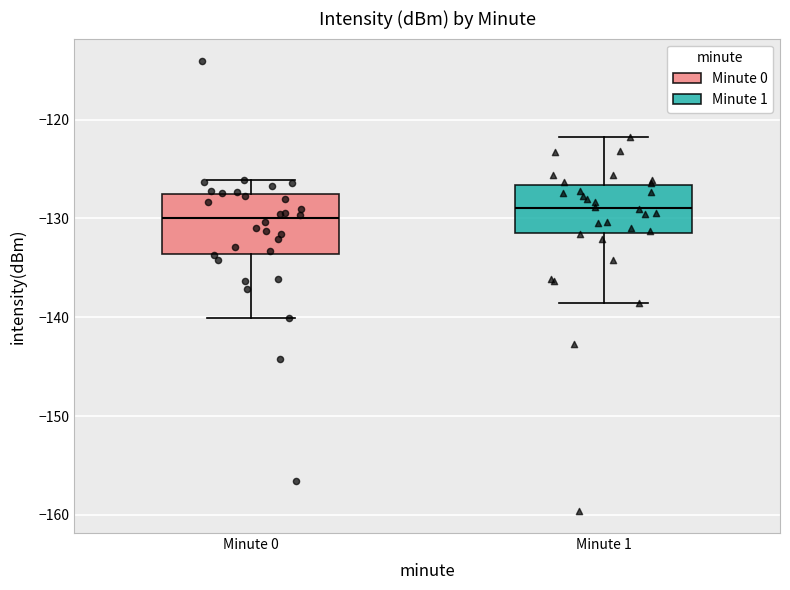

Reading left to right, read every box against the y-axis: the position of its median line, the range the box covers, and the ends of its whiskers. The values are not printed on the chart, so give them approximately, as read against the axis.

Minute 0: median -130, box -134 to -128, whiskers -140 to -126
Minute 1: median -129, box -131 to -127, whiskers -139 to -122